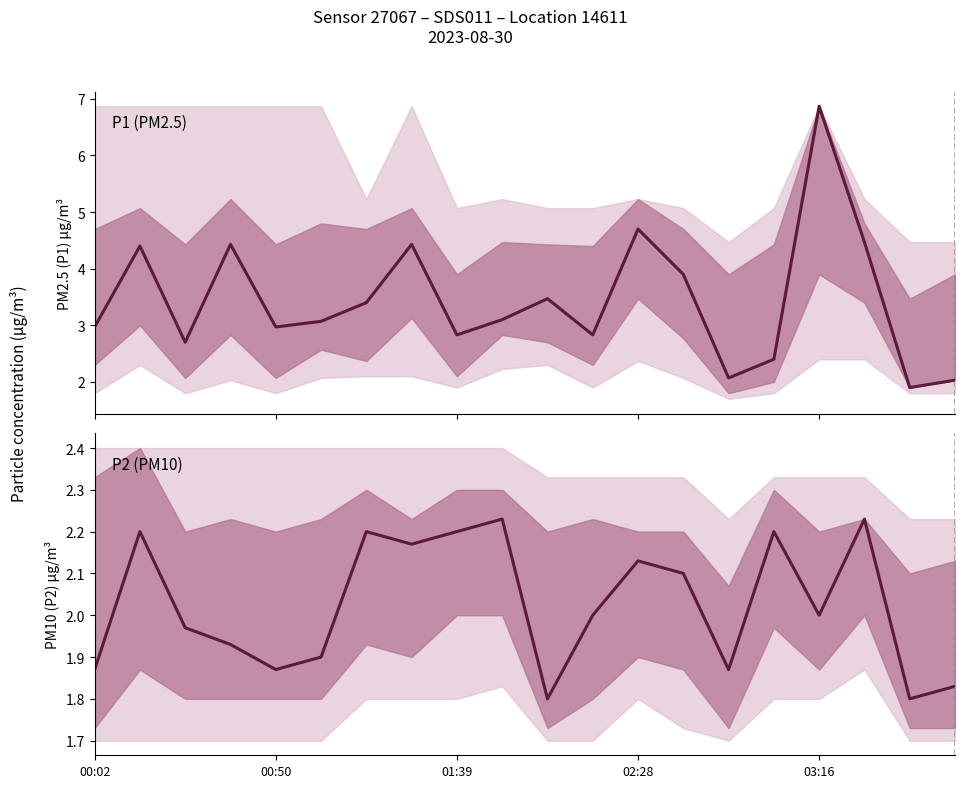

List the series in order of their overall mean, lowest first.

P2, P1